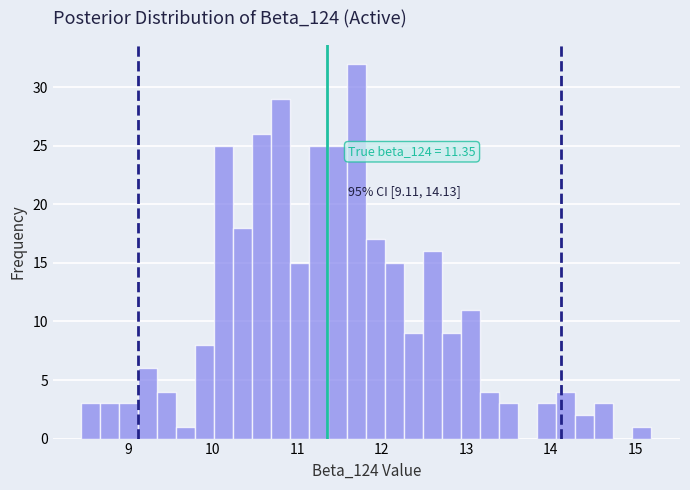

Around what value on the x-axis is the tallest bar? Give the approximate position of its centre, as read against the axis.

11.7